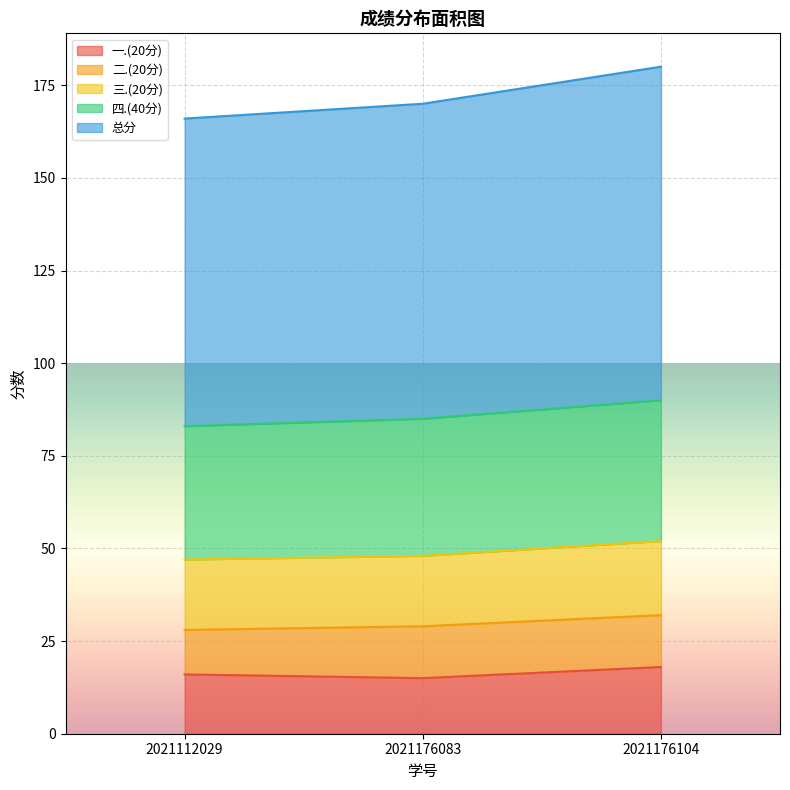

Does the chart display data point markers on the line(s)?

No